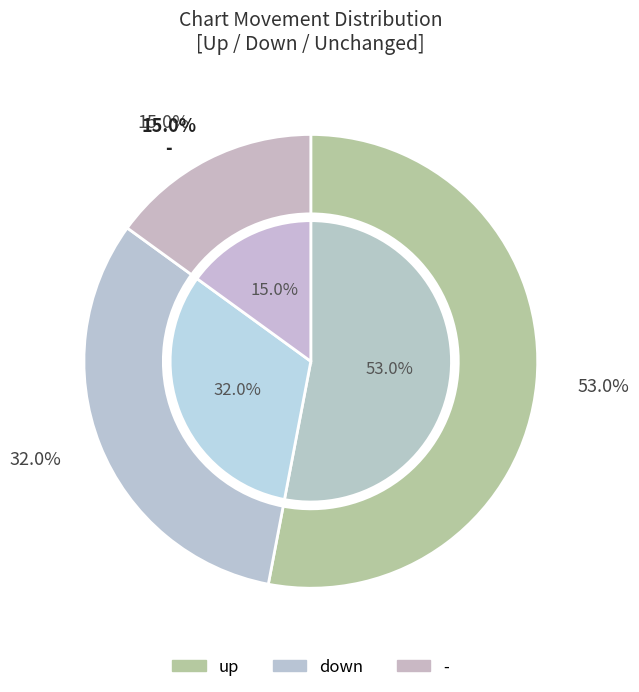

What is the largest slice in the pie chart?

up